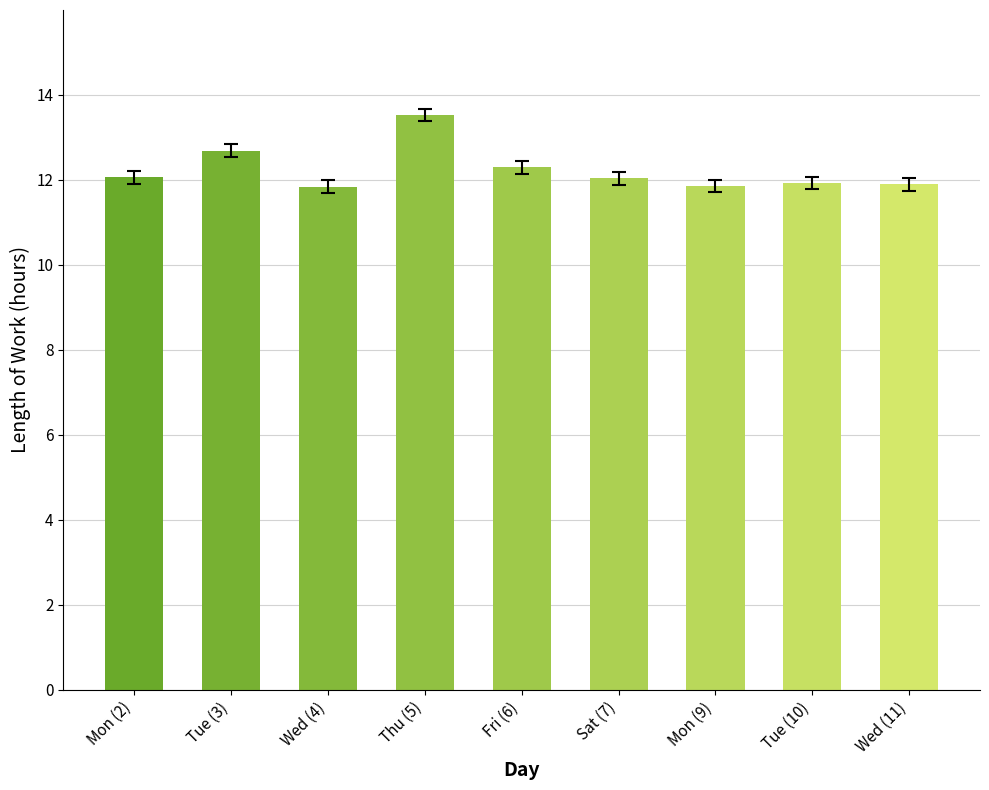

Which has a higher value, Mon (9) or Thu (5)?

Thu (5)